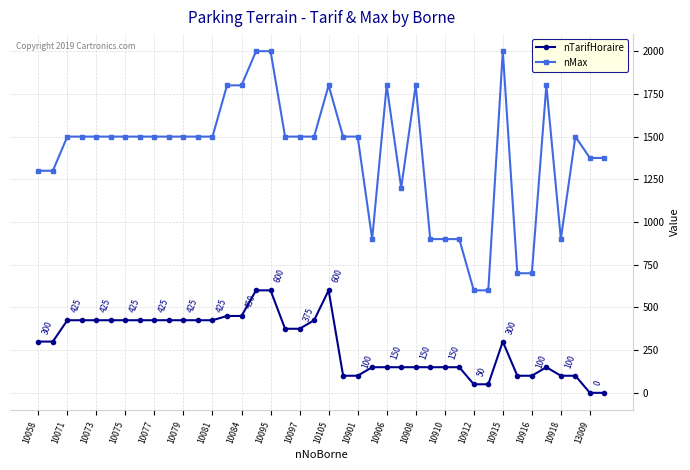

True or false: nMax has more than 2 interior local peaks.

True